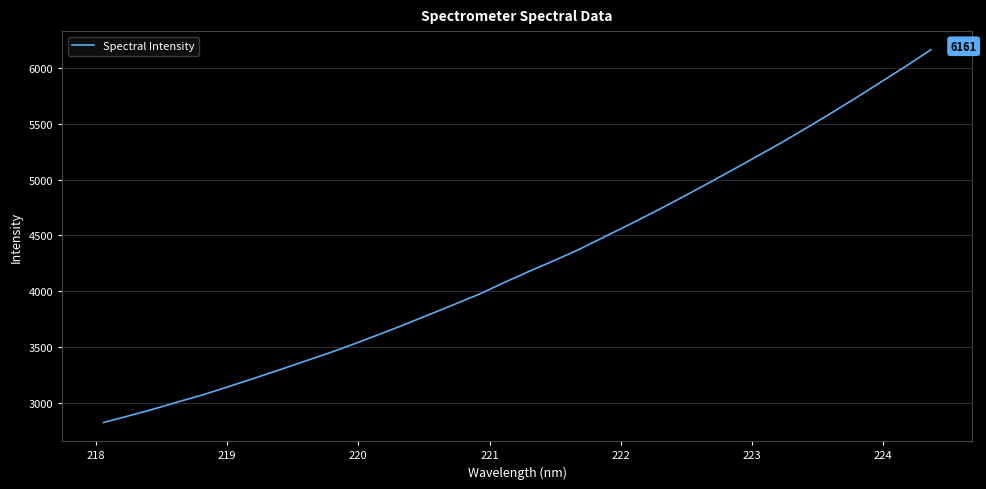

What is the greatest value displayed?

6160.9